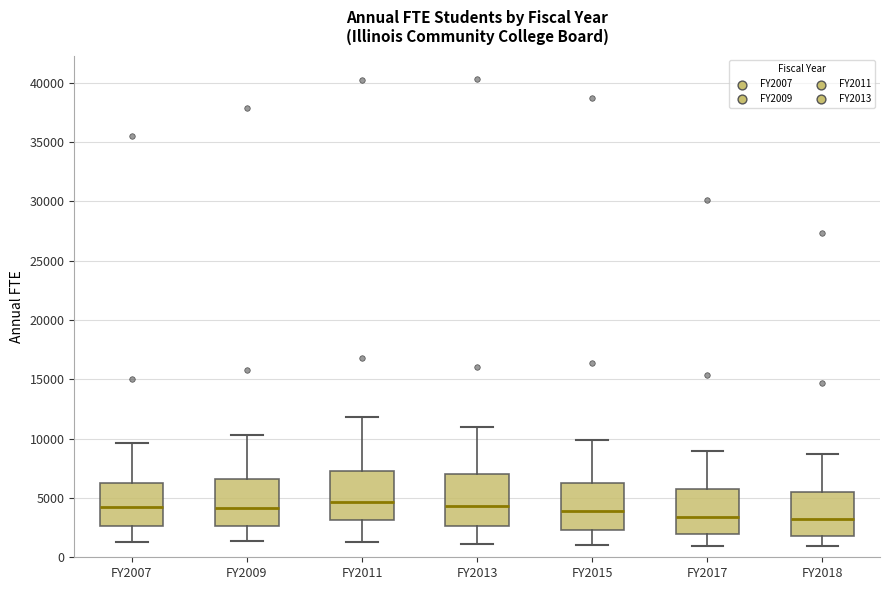

Where is the upper edge of the box for FY2018 on the y-axis? The values are not printed on the chart, so give them approximately, as read against the axis.

5500